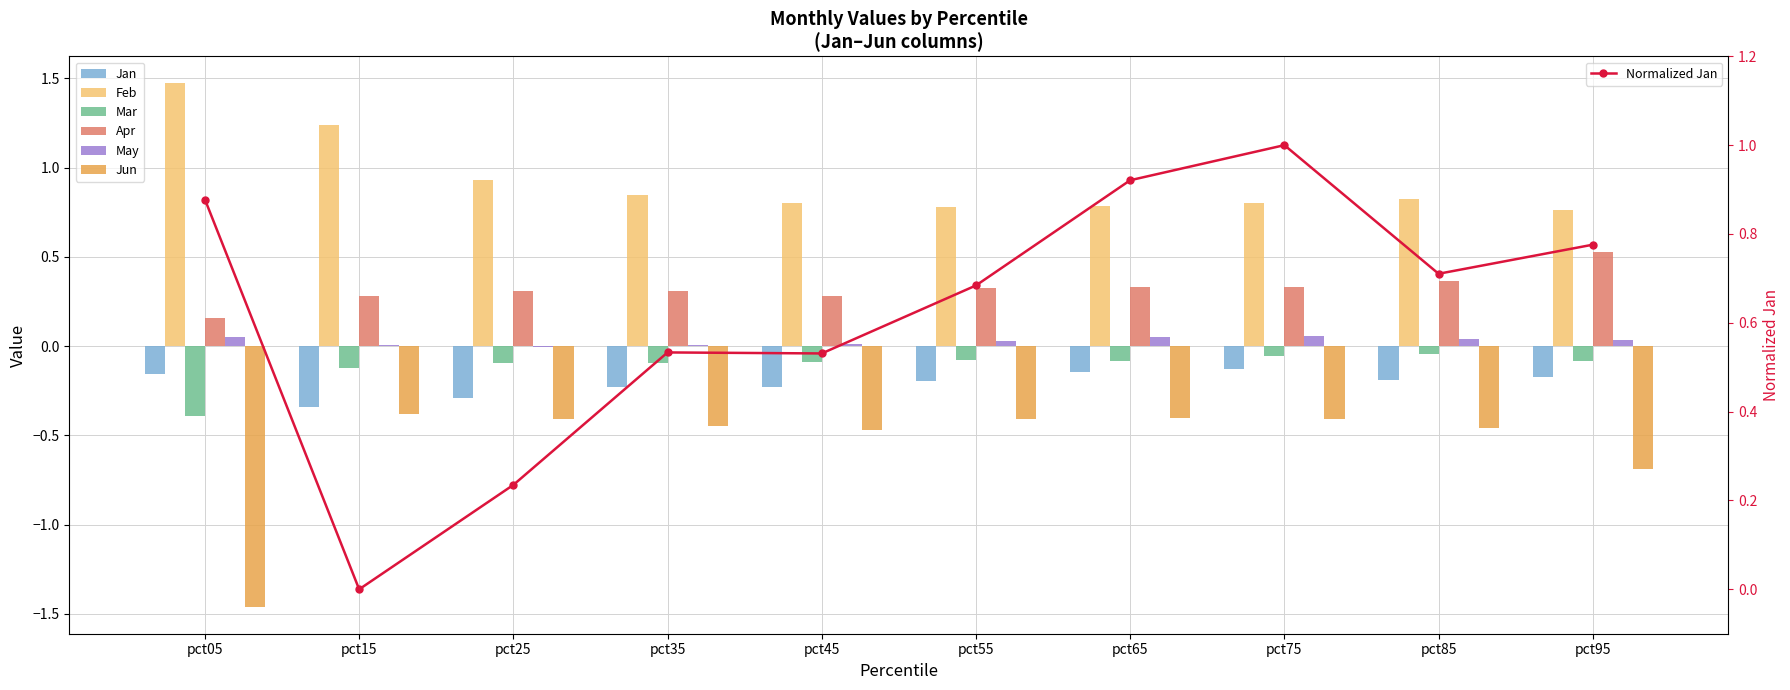

At which label does May first exceed 0?

pct05